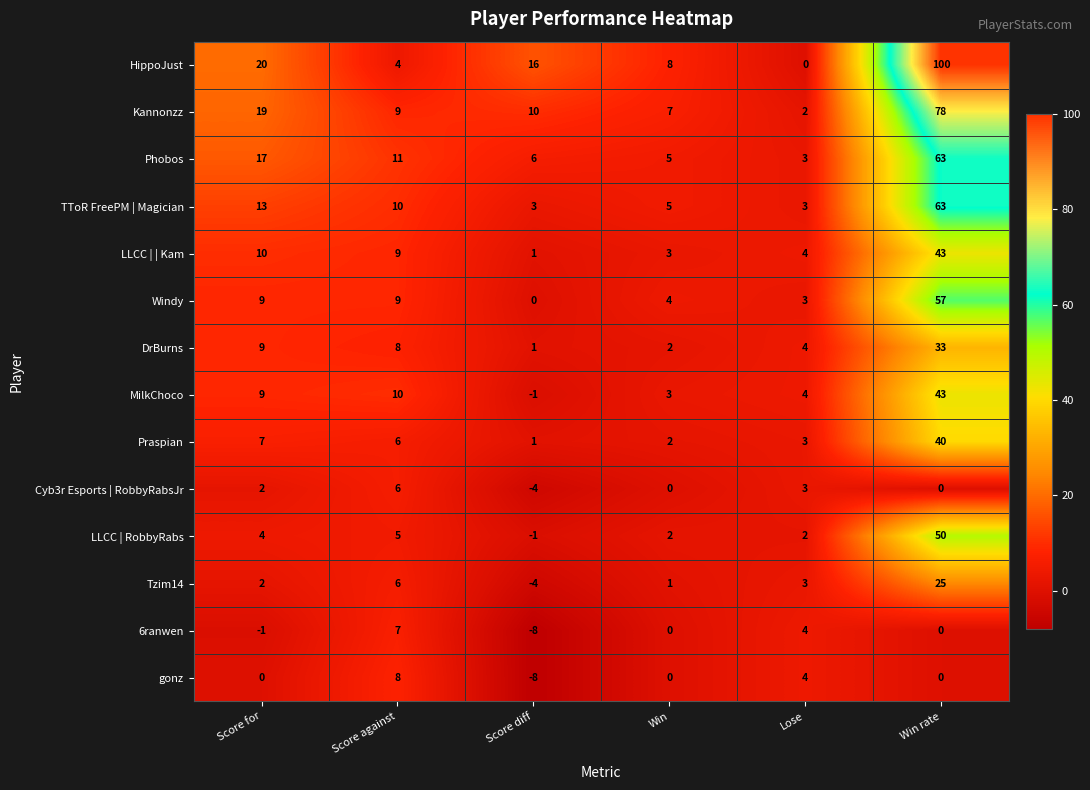

Which label corresponds to the largest value in the chart?

Win rate